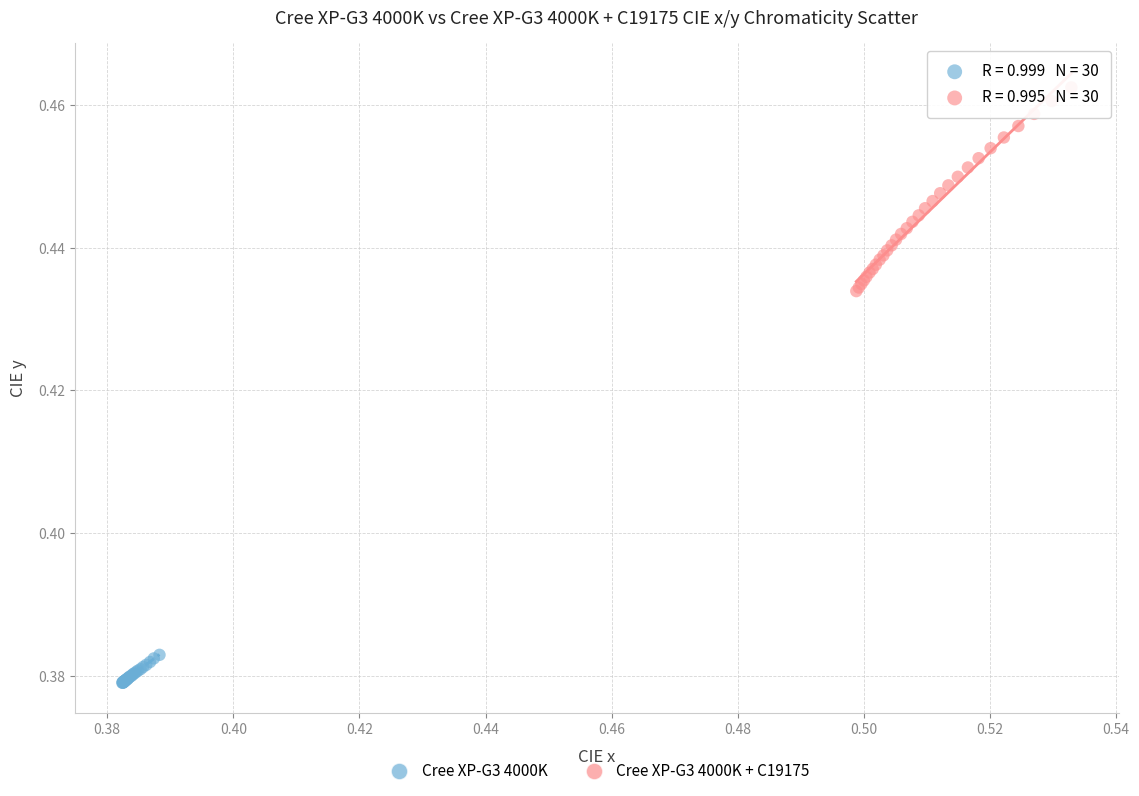

Which series has the widest spread of Y values?

Cree XP-G3 4000K + C19175